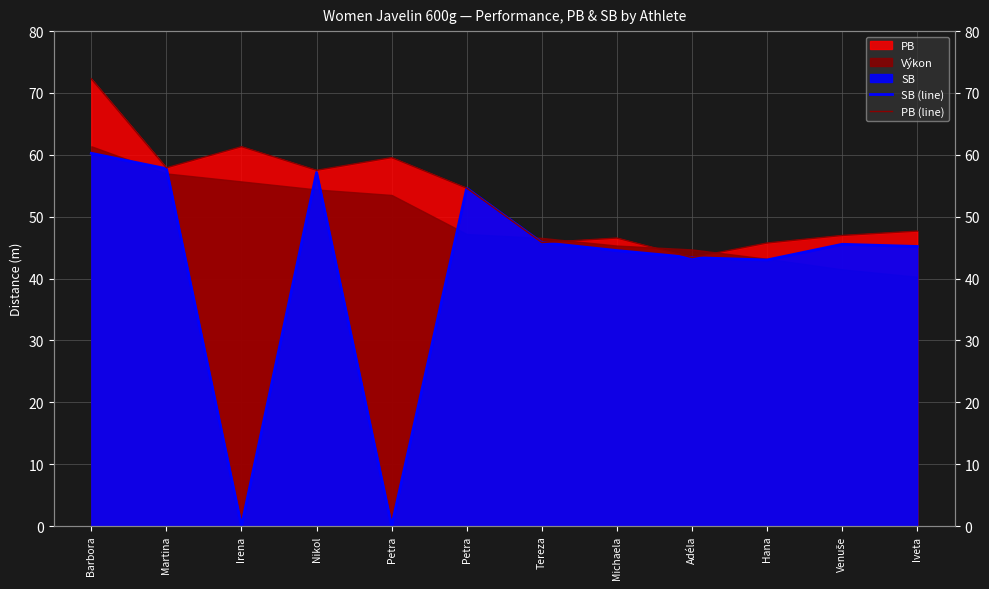

What is the maximum value for PB (line)?

72.3